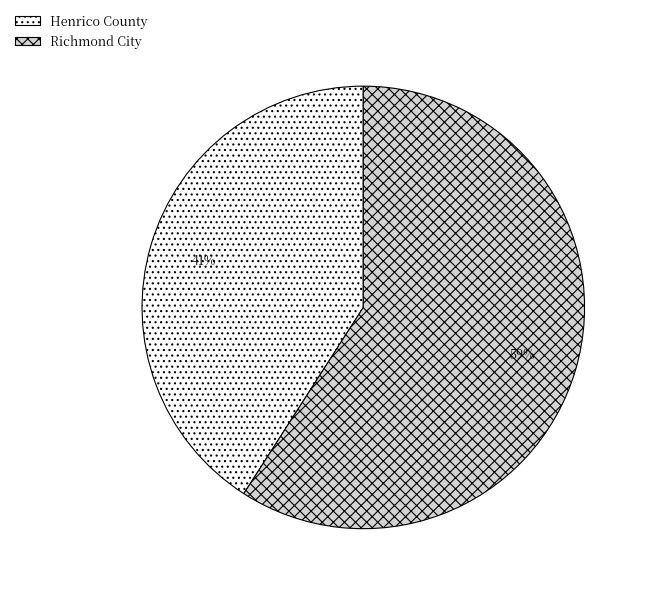

Which has a higher value, Henrico County or Richmond City?

Richmond City